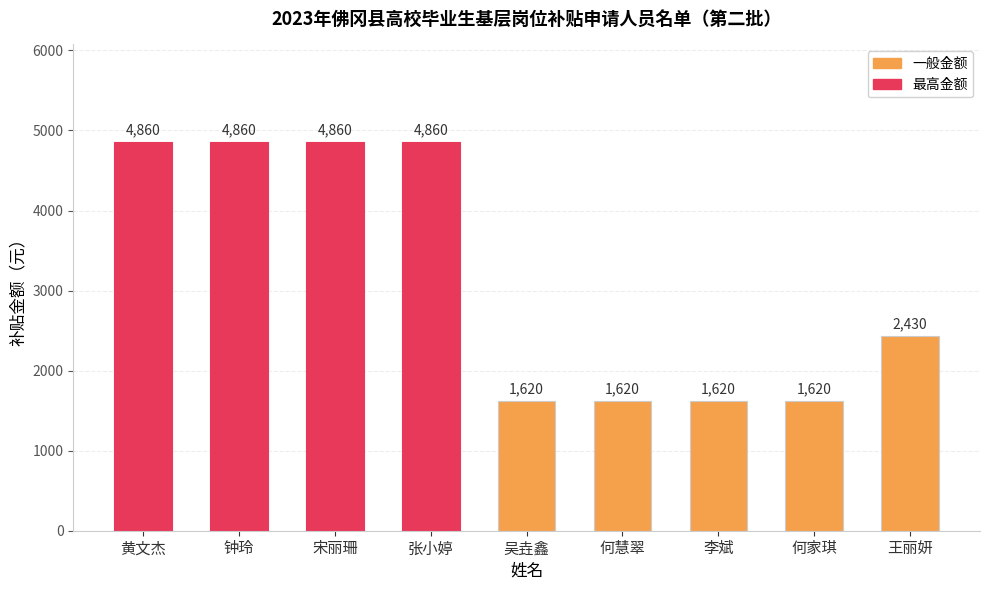

What is the change in value from 黄文杰 to 吴垚鑫?

-3240